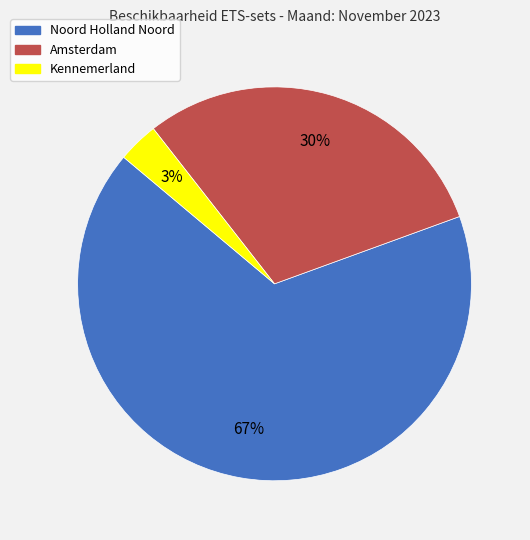

Which has a higher value, Noord Holland Noord or Amsterdam?

Noord Holland Noord